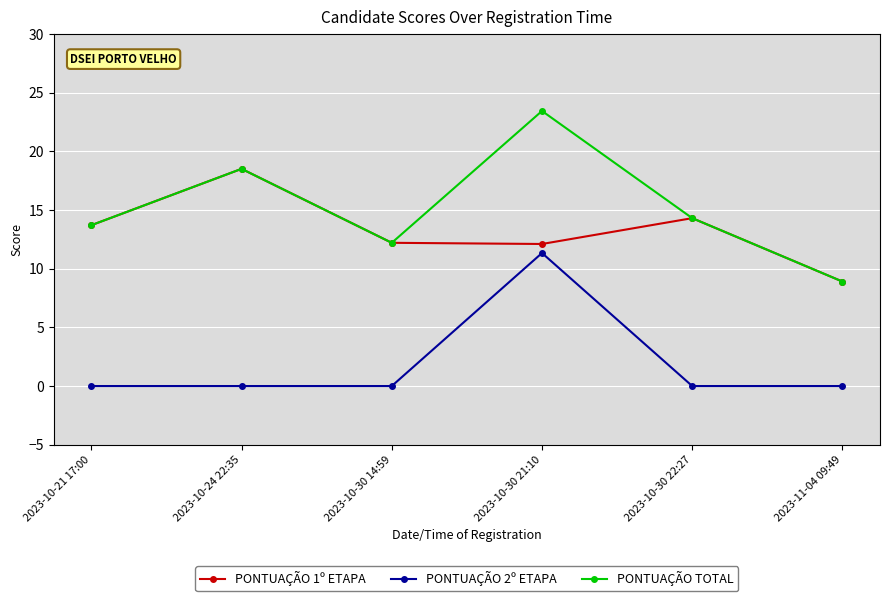

At which category does PONTUAÇÃO 1º ETAPA reach its first local peak?

2023-10-24 22:35